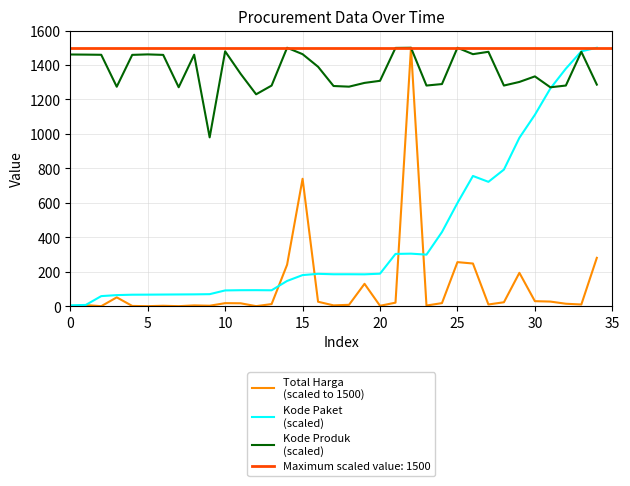

Which category has the lowest value in the Kode Produk
(scaled) series?

9